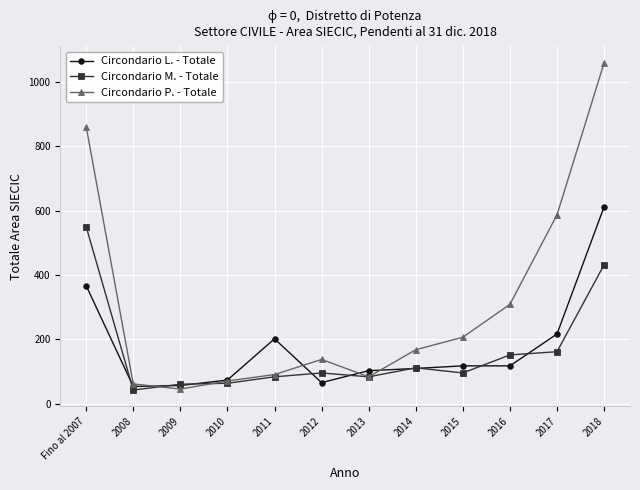

Is it true that Circondario L. - Totale equals 74 at 2010?

True